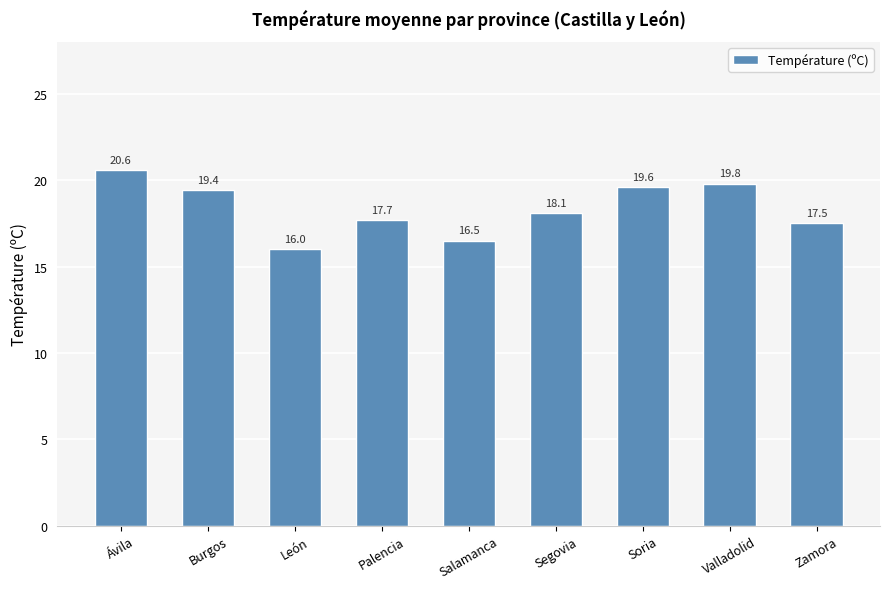

The chart shows a value of 16.5 at Salamanca. True or false?

True